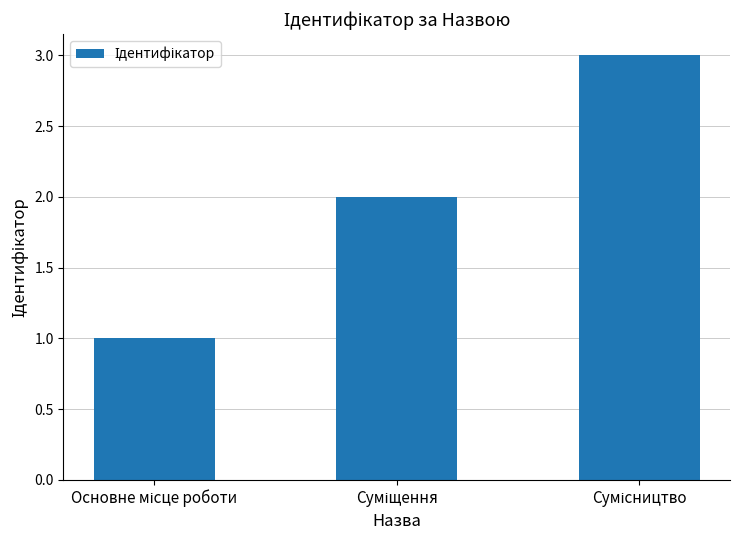

What is the greatest value displayed?

3